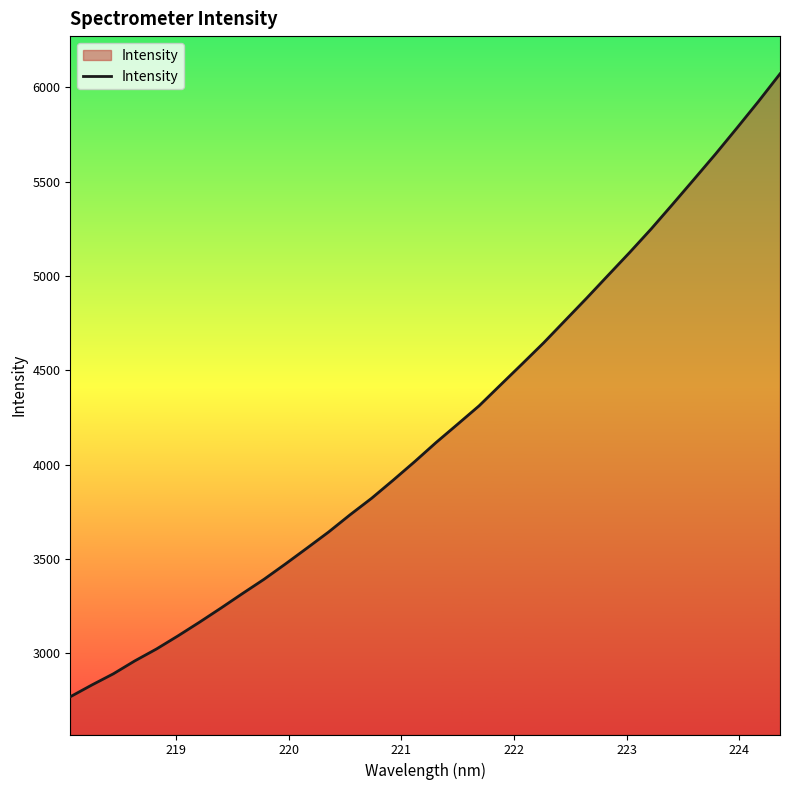

What is the maximum value shown in the chart?

6071.3